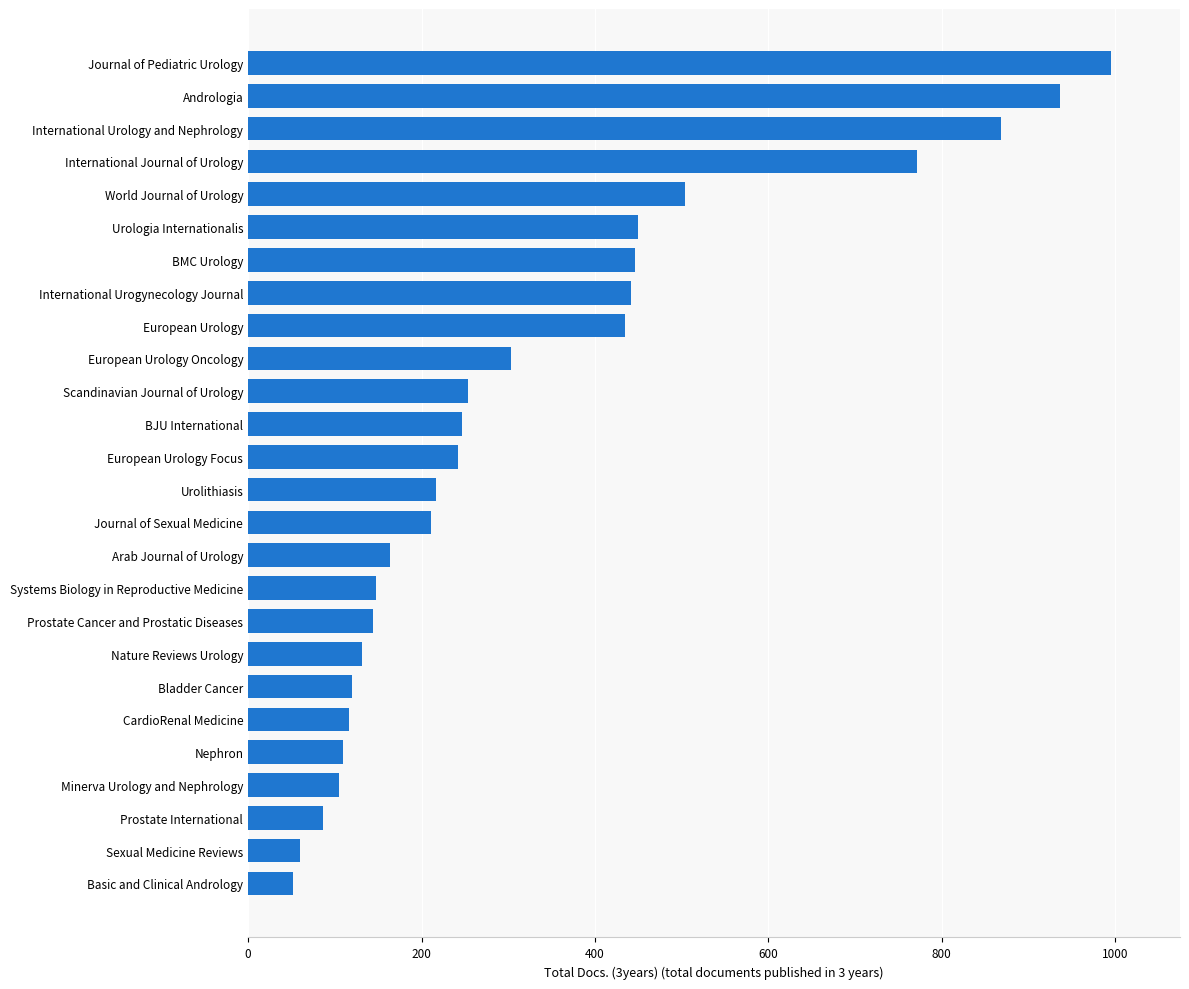

What is the change in value from Prostate Cancer and Prostatic Diseases to Urologia Internationalis?

+306